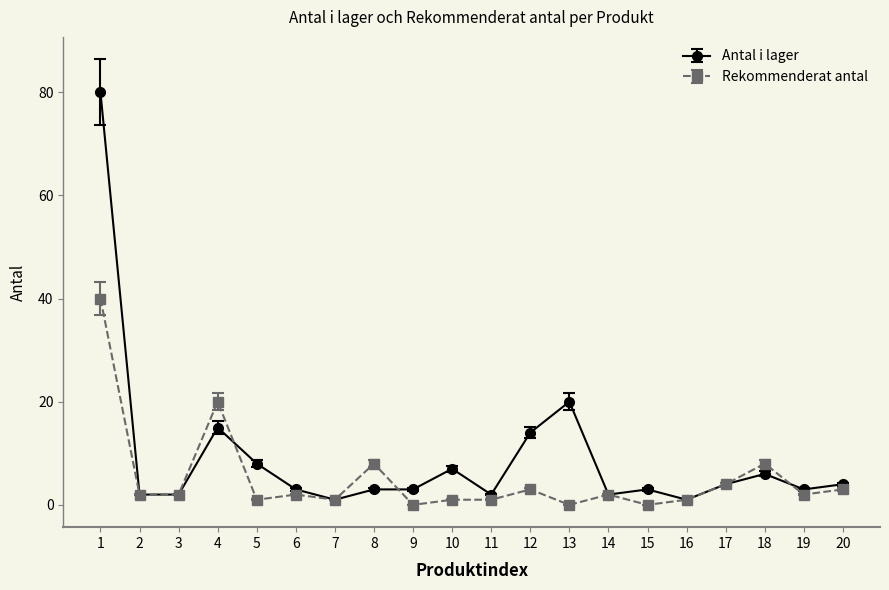

Rank the series by their average value, from lowest to highest.

Rekommenderat antal, Antal i lager